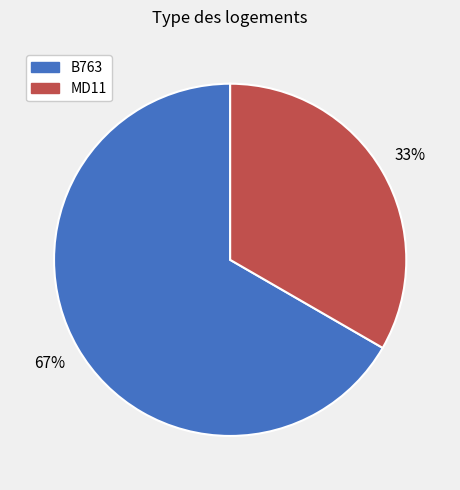

Is there any slice that represents more than half of the pie?

Yes